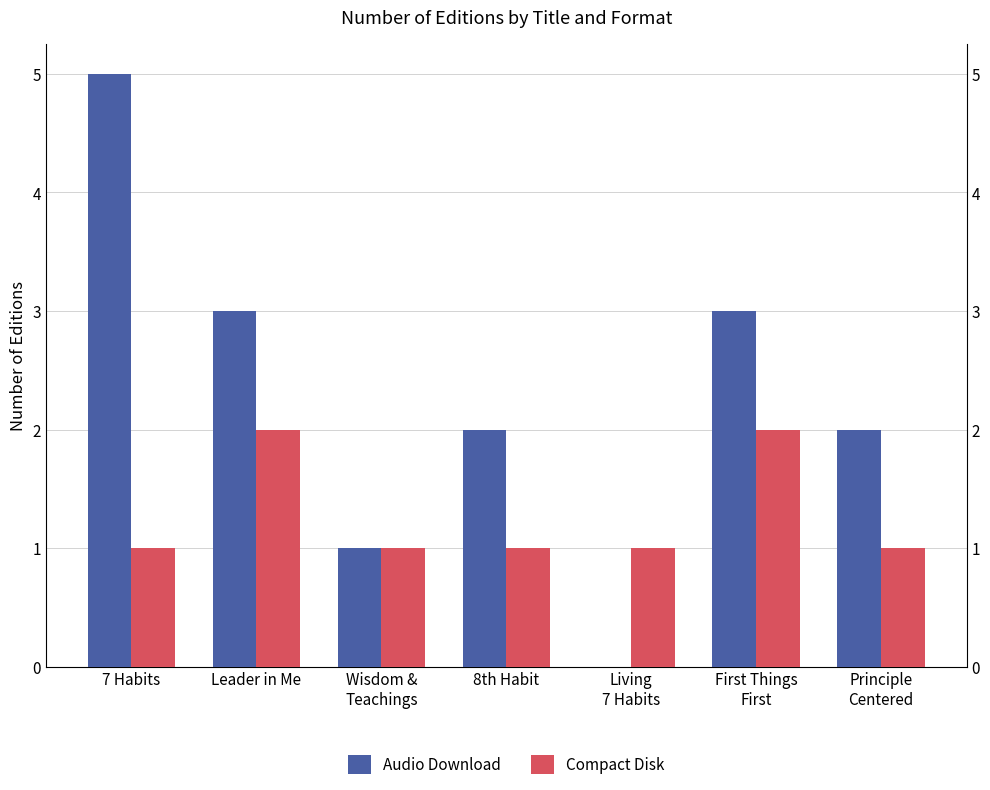

List the labels in order of Compact Disk value, smallest first.

7 Habits, Wisdom &
Teachings, 8th Habit, Living
7 Habits, Principle
Centered, Leader in Me, First Things
First